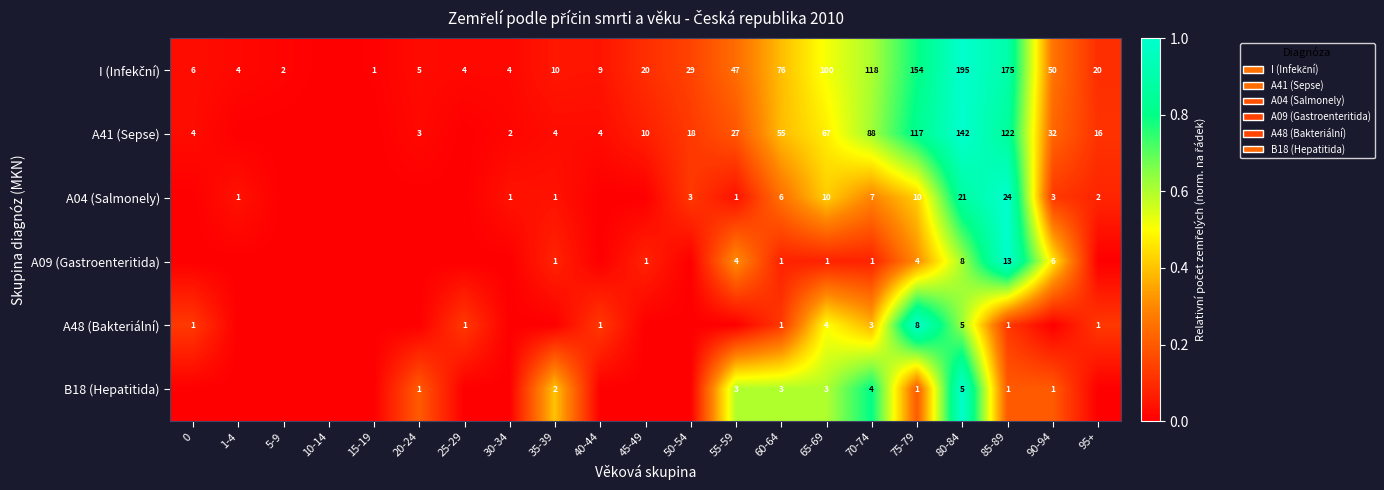

What is the sum of the A41 (Sepse) values at 95+ and 50-54?

34